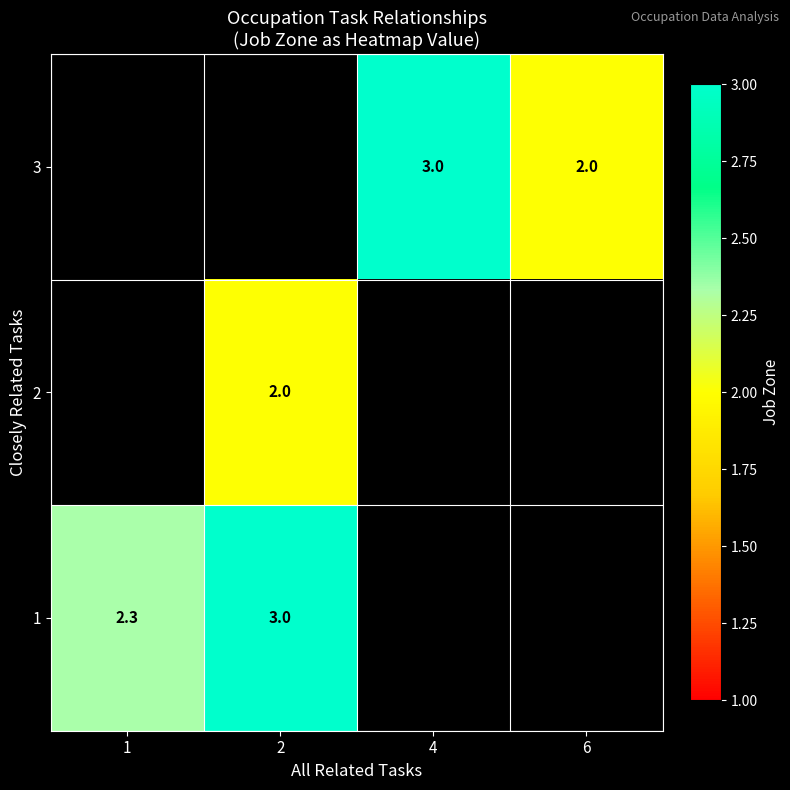

The 1 series shows 0.8 at 1. True or false?

False